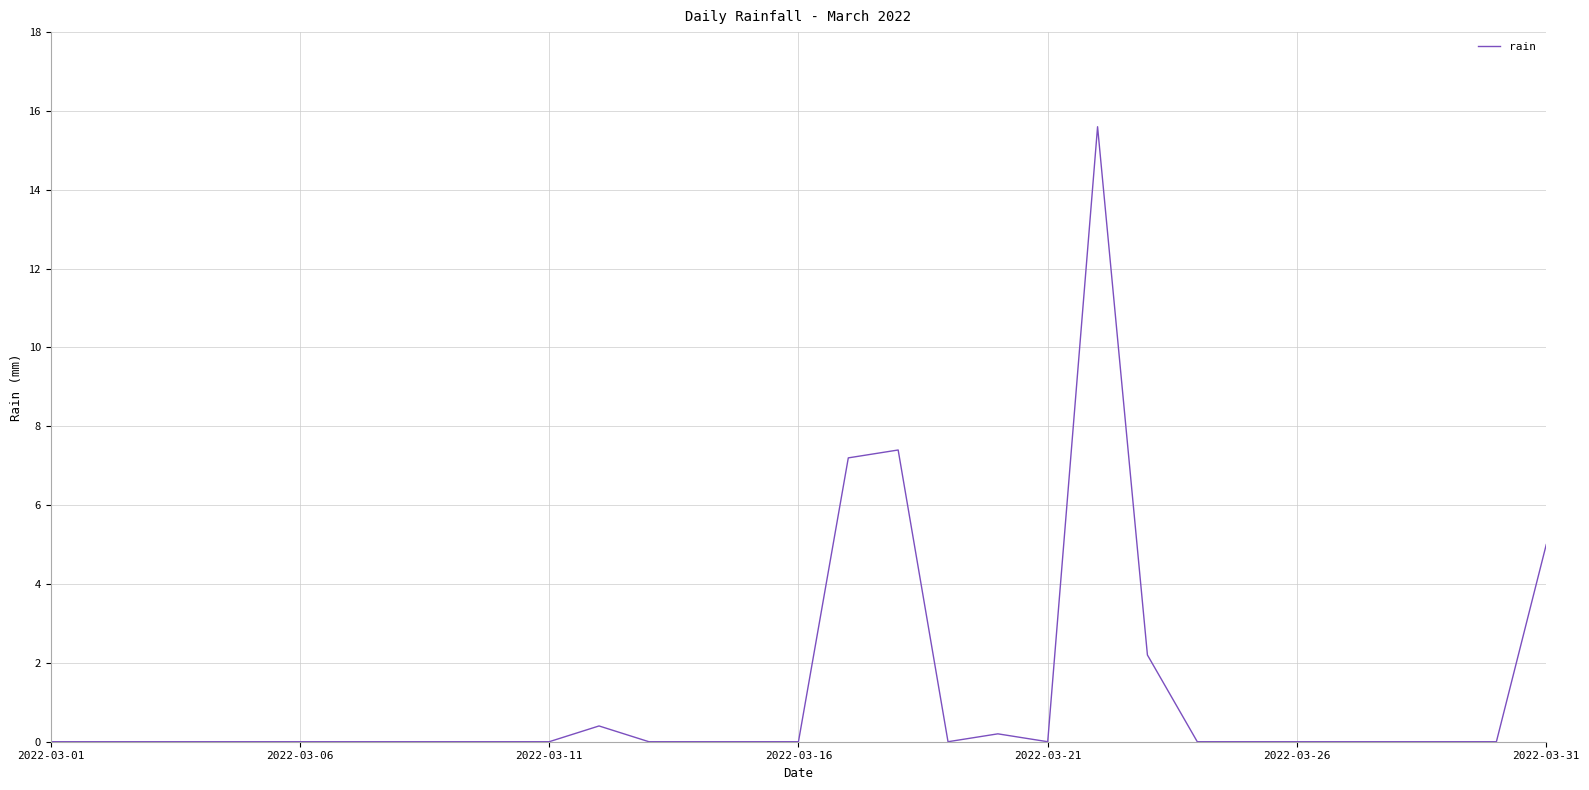

What is the difference between the maximum and minimum values?

15.6